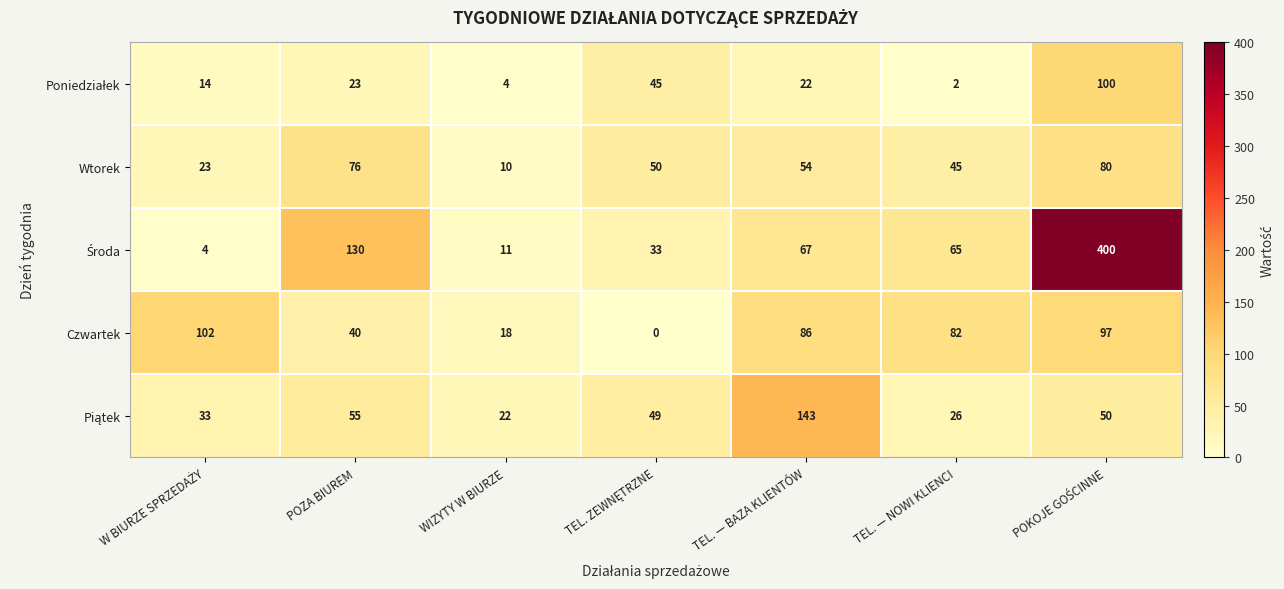

What is the approximate value of Czwartek at WIZYTY W BIURZE, to the nearest 10?

20